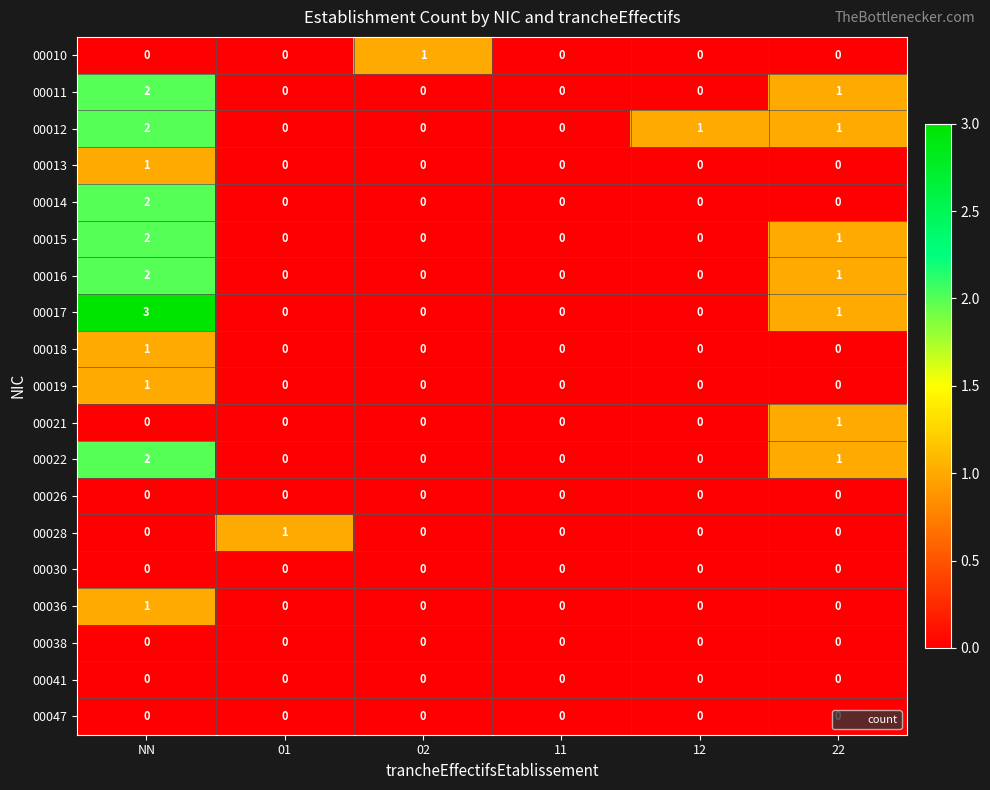

What is the difference between the highest and lowest values at 12?

1